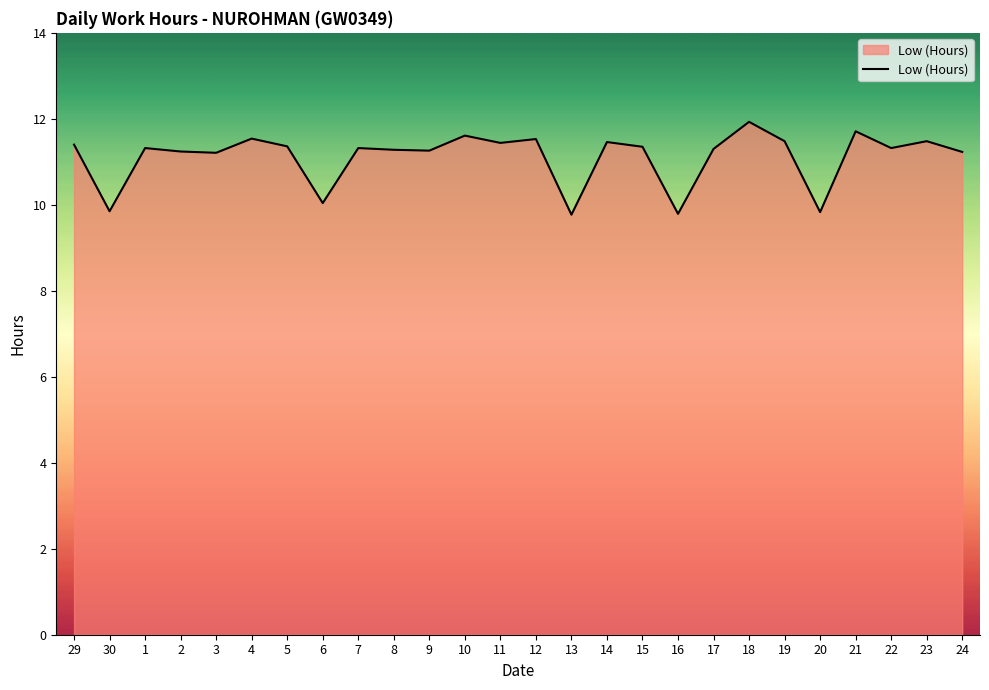

What is the minimum value shown in the chart?

9.8